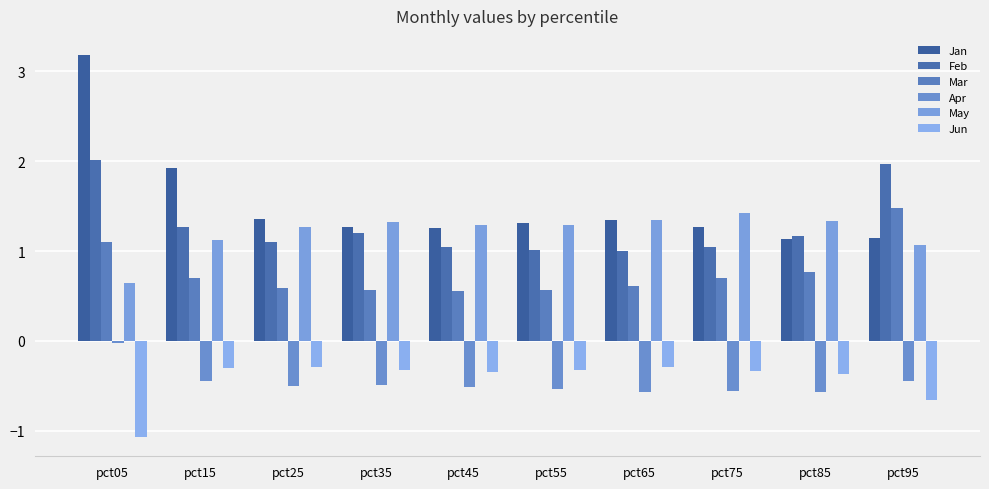

Reading left to right, extract all data points from this chart.

Jan: pct05=3.2	pct15=1.9	pct25=1.4	pct35=1.3	pct45=1.3	pct55=1.3	pct65=1.3	pct75=1.3	pct85=1.1	pct95=1.1
Feb: pct05=2.0	pct15=1.3	pct25=1.1	pct35=1.2	pct45=1.0	pct55=1.0	pct65=1.0	pct75=1.0	pct85=1.2	pct95=2.0
Mar: pct05=1.1	pct15=0.7	pct25=0.6	pct35=0.6	pct45=0.6	pct55=0.6	pct65=0.6	pct75=0.7	pct85=0.8	pct95=1.5
Apr: pct05=-0.0	pct15=-0.4	pct25=-0.5	pct35=-0.5	pct45=-0.5	pct55=-0.5	pct65=-0.6	pct75=-0.6	pct85=-0.6	pct95=-0.4
May: pct05=0.6	pct15=1.1	pct25=1.3	pct35=1.3	pct45=1.3	pct55=1.3	pct65=1.3	pct75=1.4	pct85=1.3	pct95=1.1
Jun: pct05=-1.1	pct15=-0.3	pct25=-0.3	pct35=-0.3	pct45=-0.3	pct55=-0.3	pct65=-0.3	pct75=-0.3	pct85=-0.4	pct95=-0.7